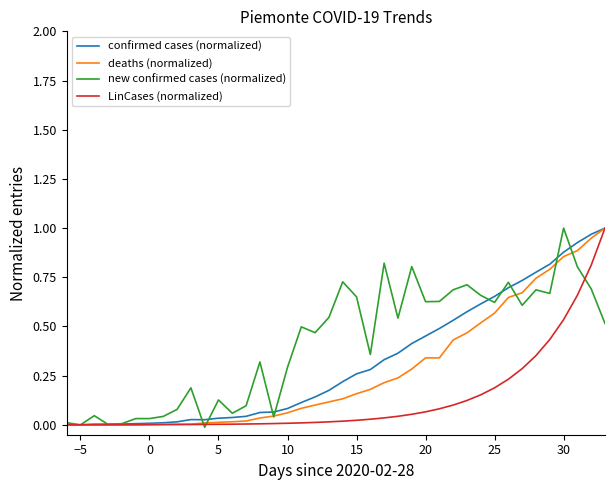

Is this an area chart (filled region under the line)?

No